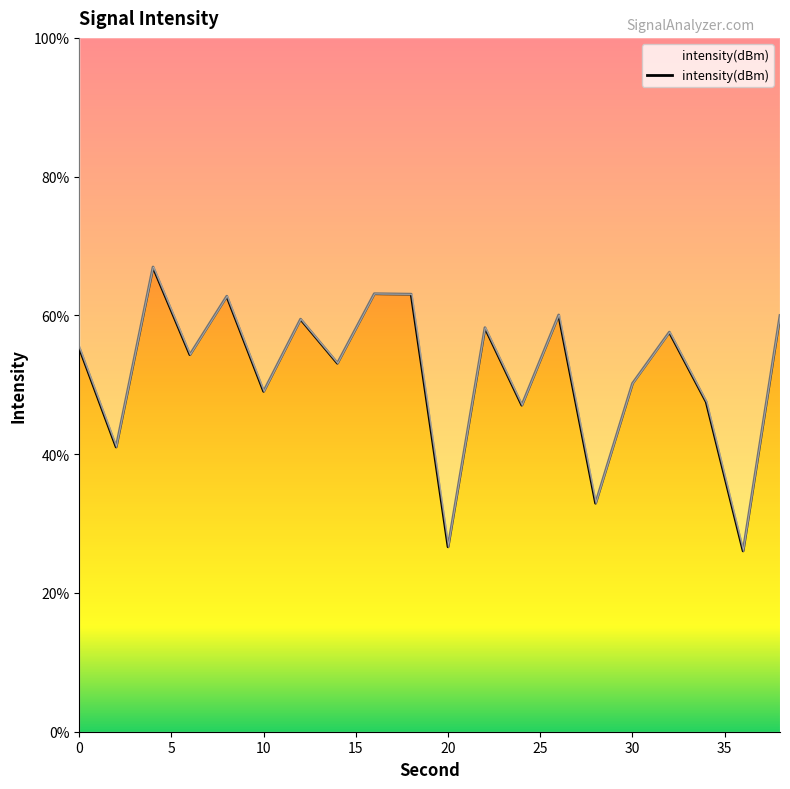

Rank the categories by value from highest to lowest.

4, 16, 18, 8, 26, 38, 12, 22, 32, 0, 6, 14, 30, 10, 34, 24, 2, 28, 20, 36